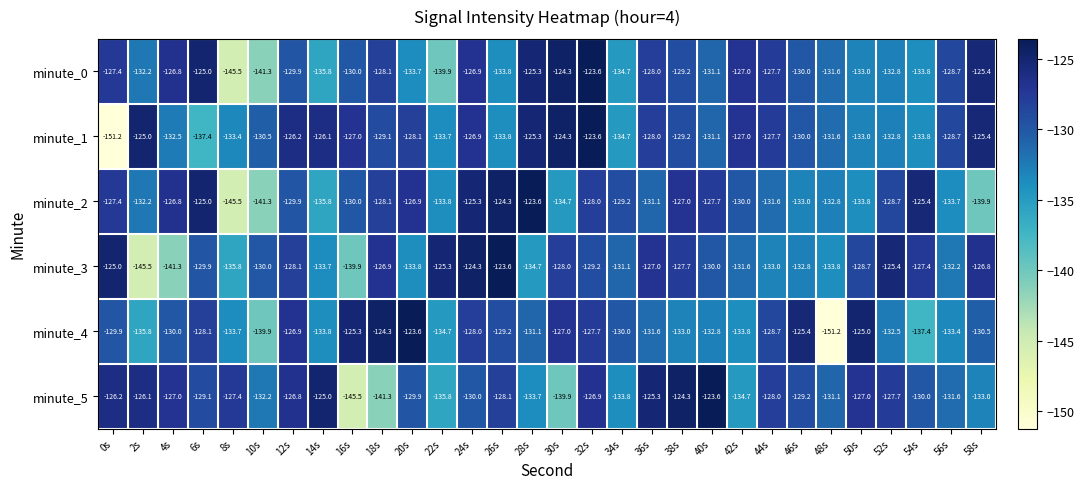

At which category is the sum across all series the highest?

32s